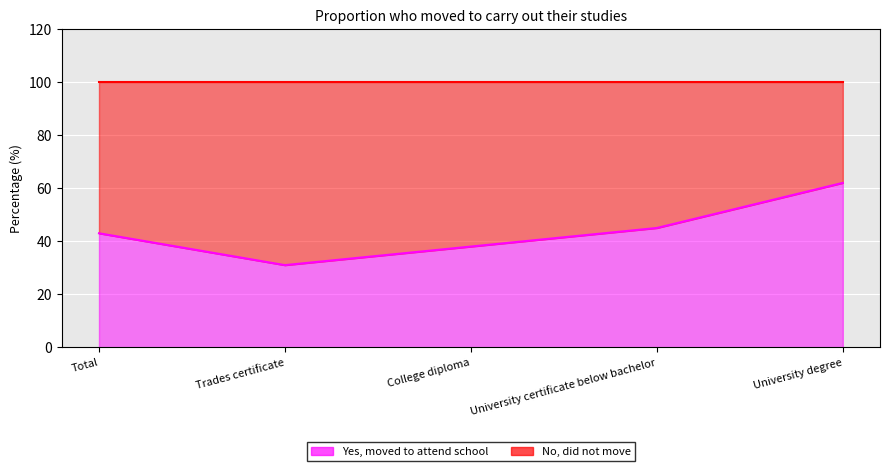

What position from the left is University certificate below bachelor?

4